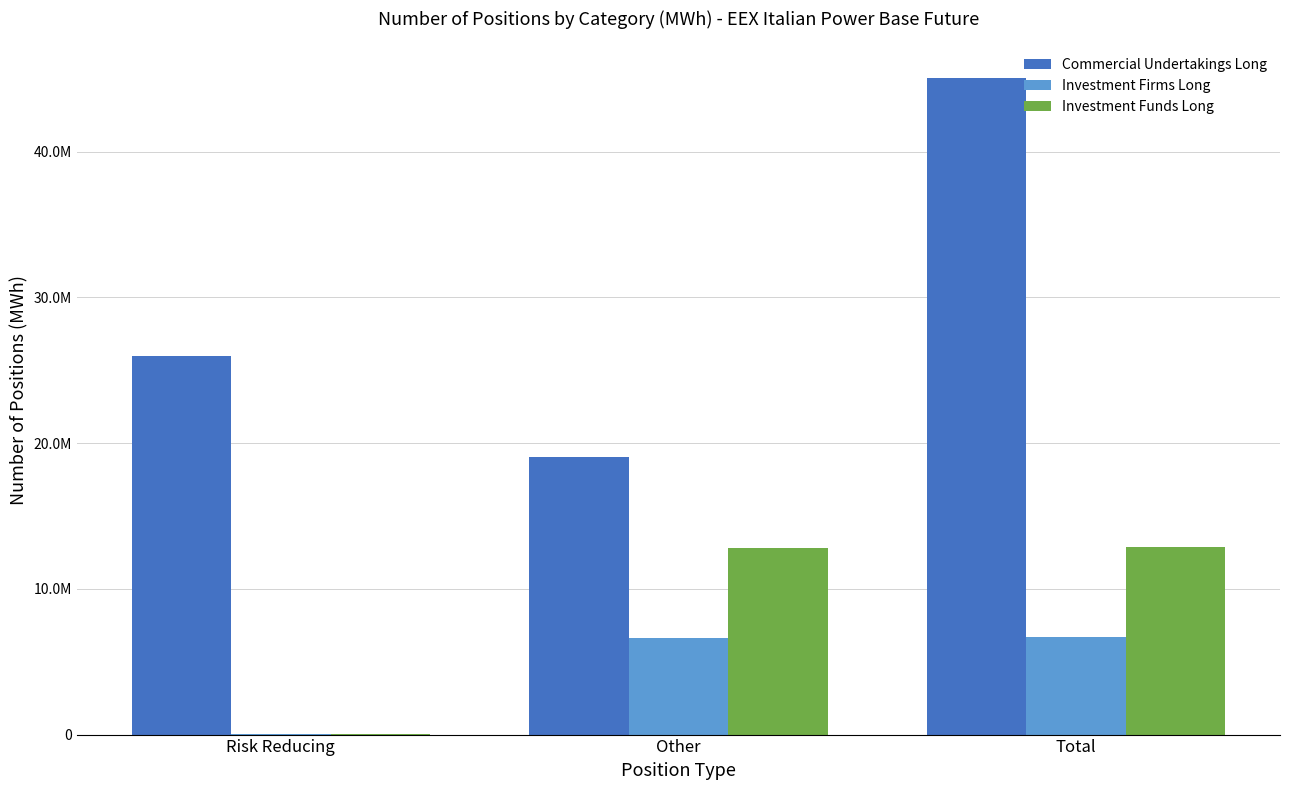

Which series has the largest range (max minus min)?

Commercial Undertakings Long